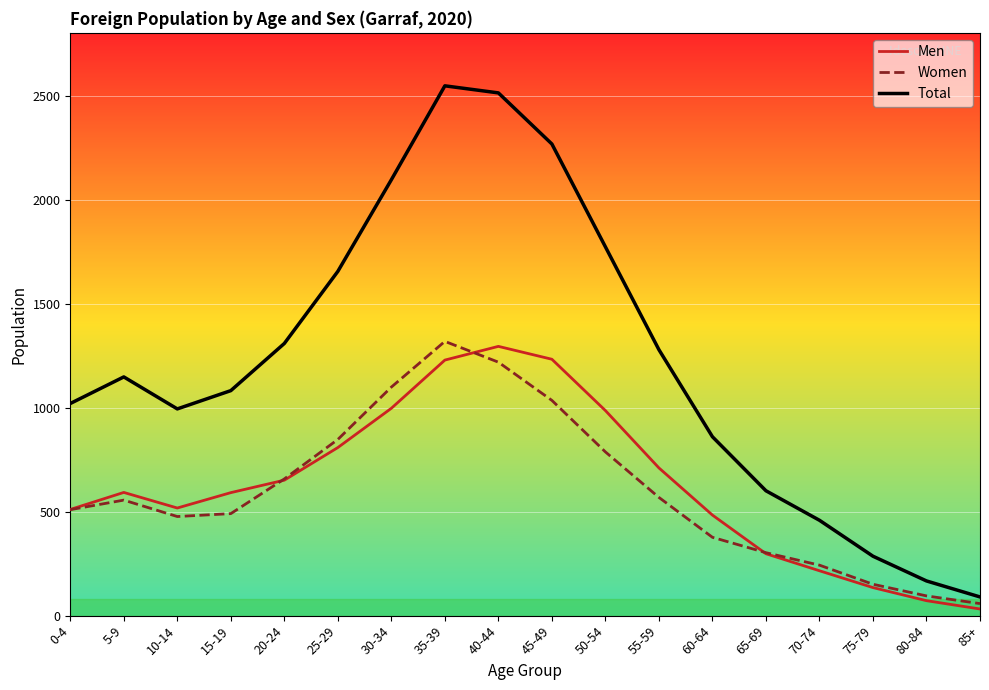

At which category does the chart reach its minimum across all series?

85+